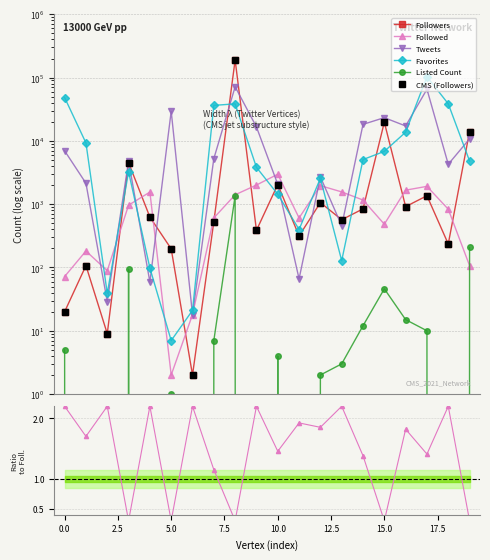

How many lines are shown in the chart?

5